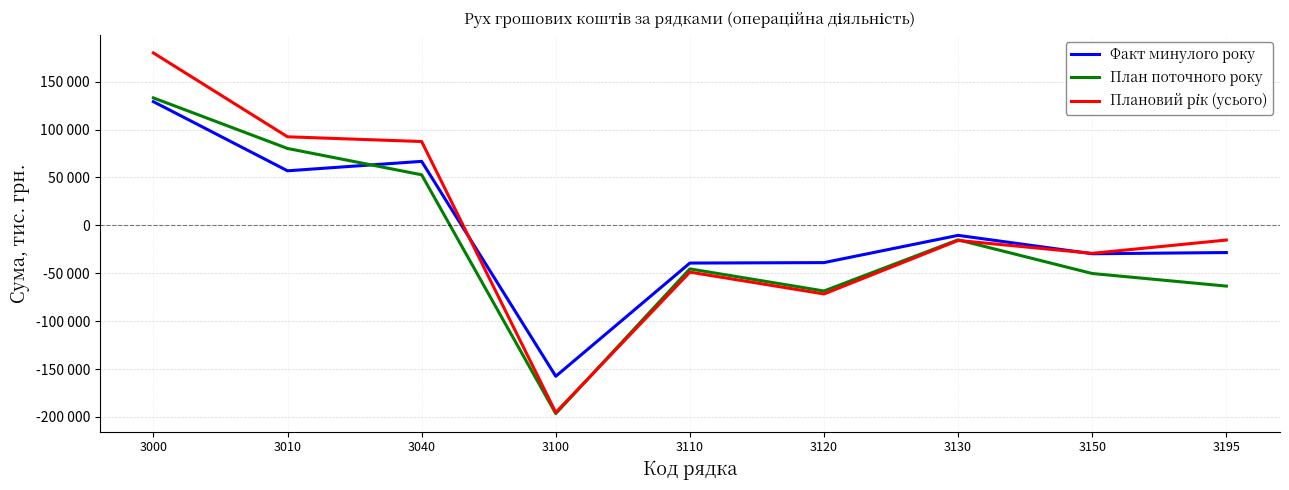

Which category has the lowest value in the Факт минулого року series?

3100